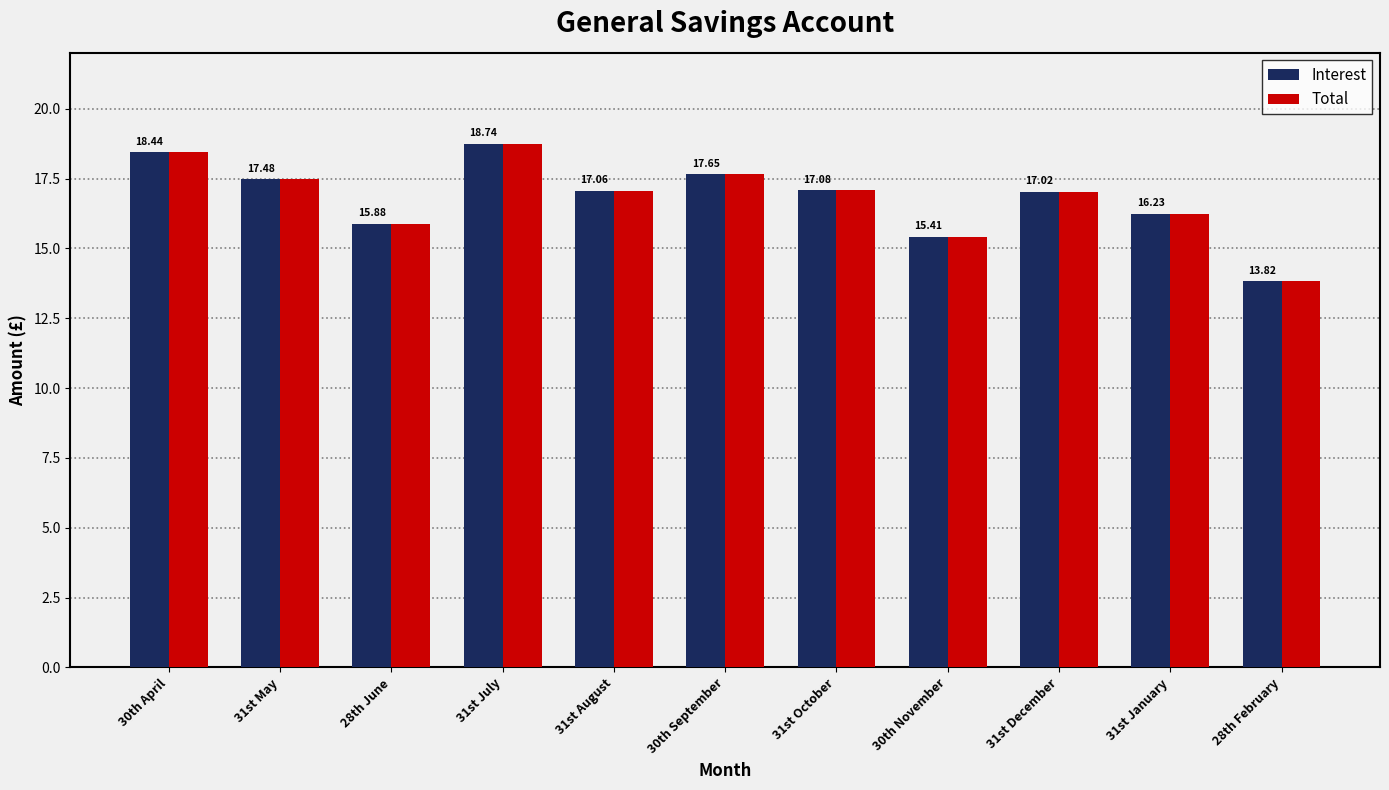

What is the label of the 9th bar from the left?

31st December